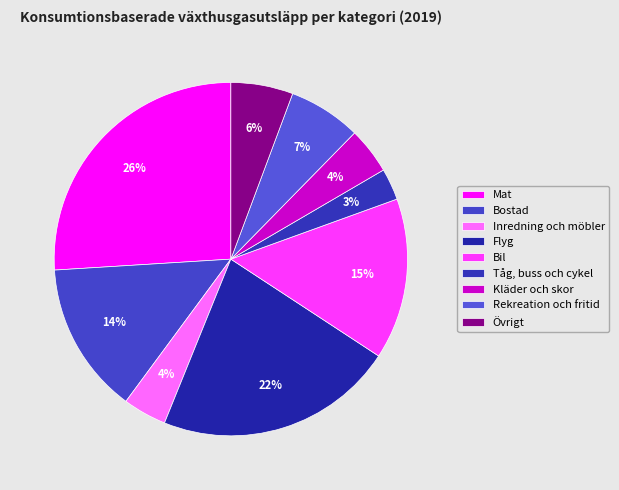

Which slice is the smallest?

Tåg, buss och cykel